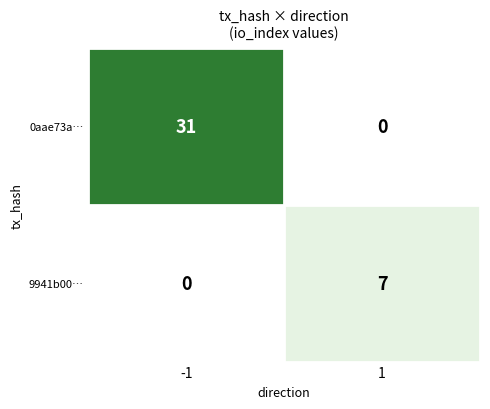

What is the difference between the 0aae73a… values at 1 and -1?

31